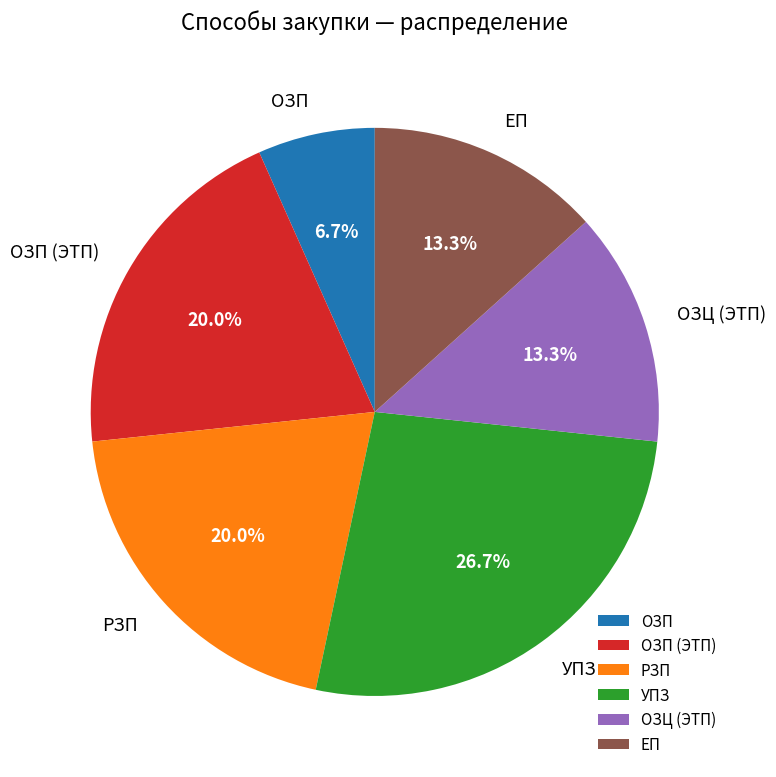

Which category has the biggest portion of the pie?

УПЗ